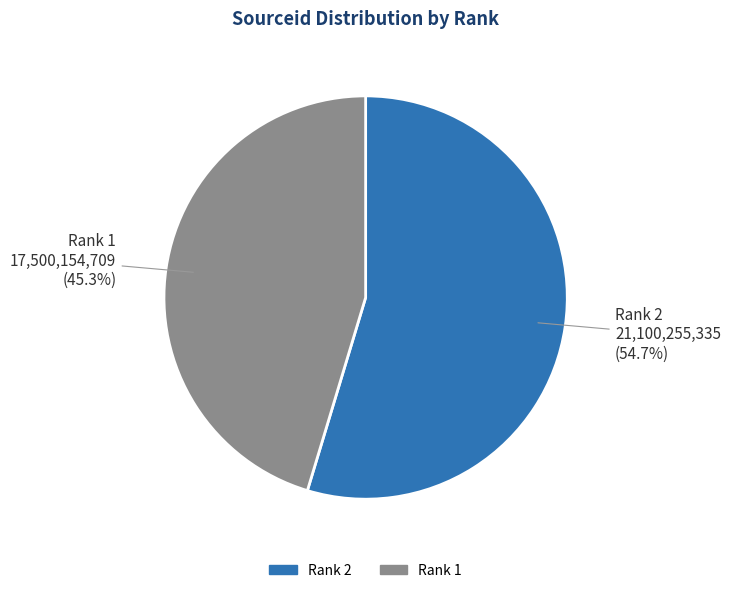

Count the number of slices in the pie.

2